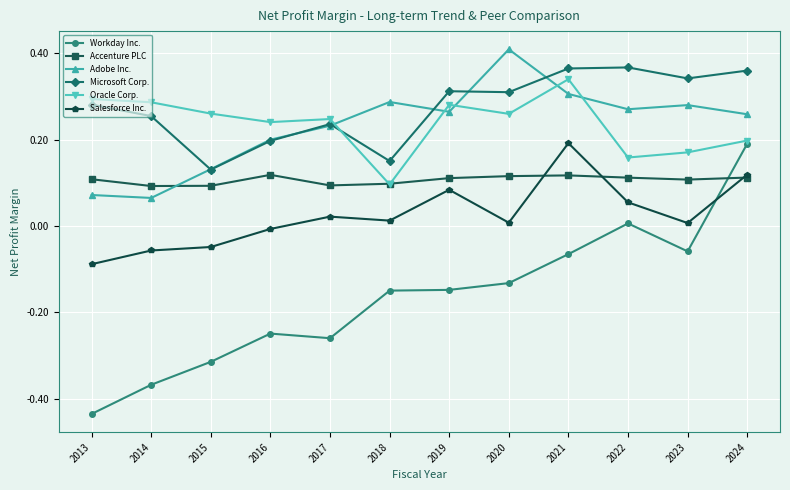

Where is the first local maximum for Microsoft Corp.?

2017